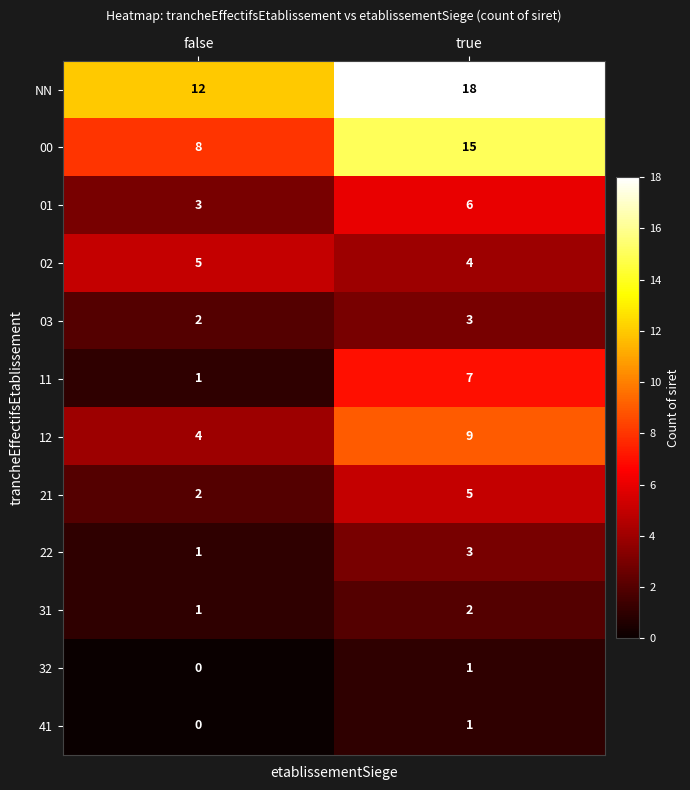

What is the spread (max minus min) of values at false?

12